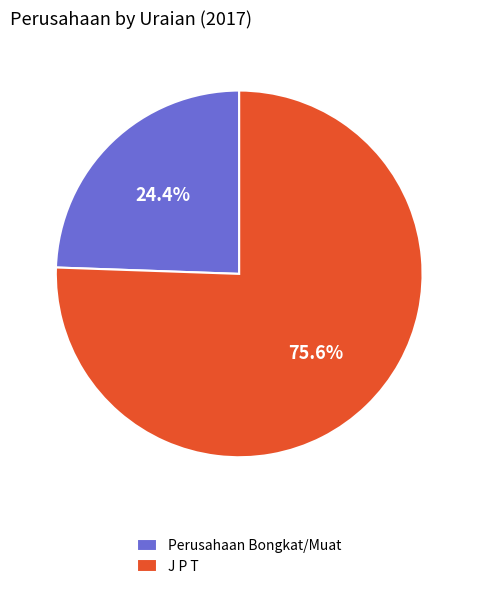

What is the ratio of the value at Perusahaan Bongkat/Muat to the value at J P T?

0.3